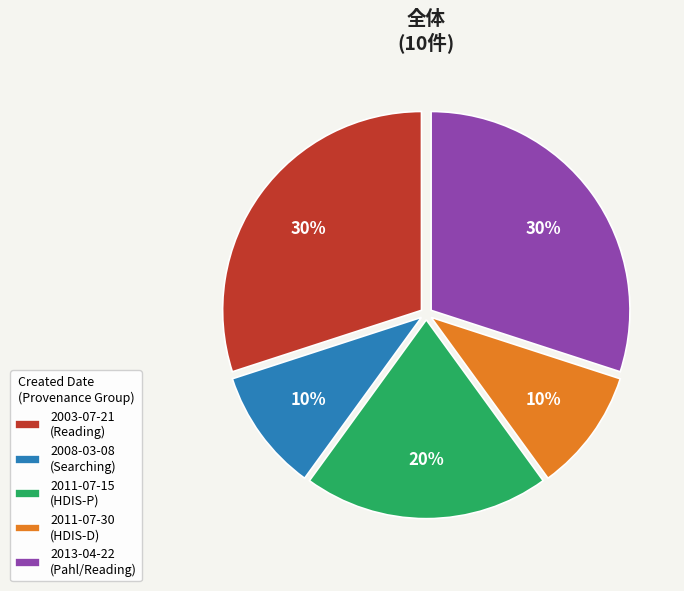

To the nearest percent, what percentage of the pie is 2008-03-08 (Searching)?

10%